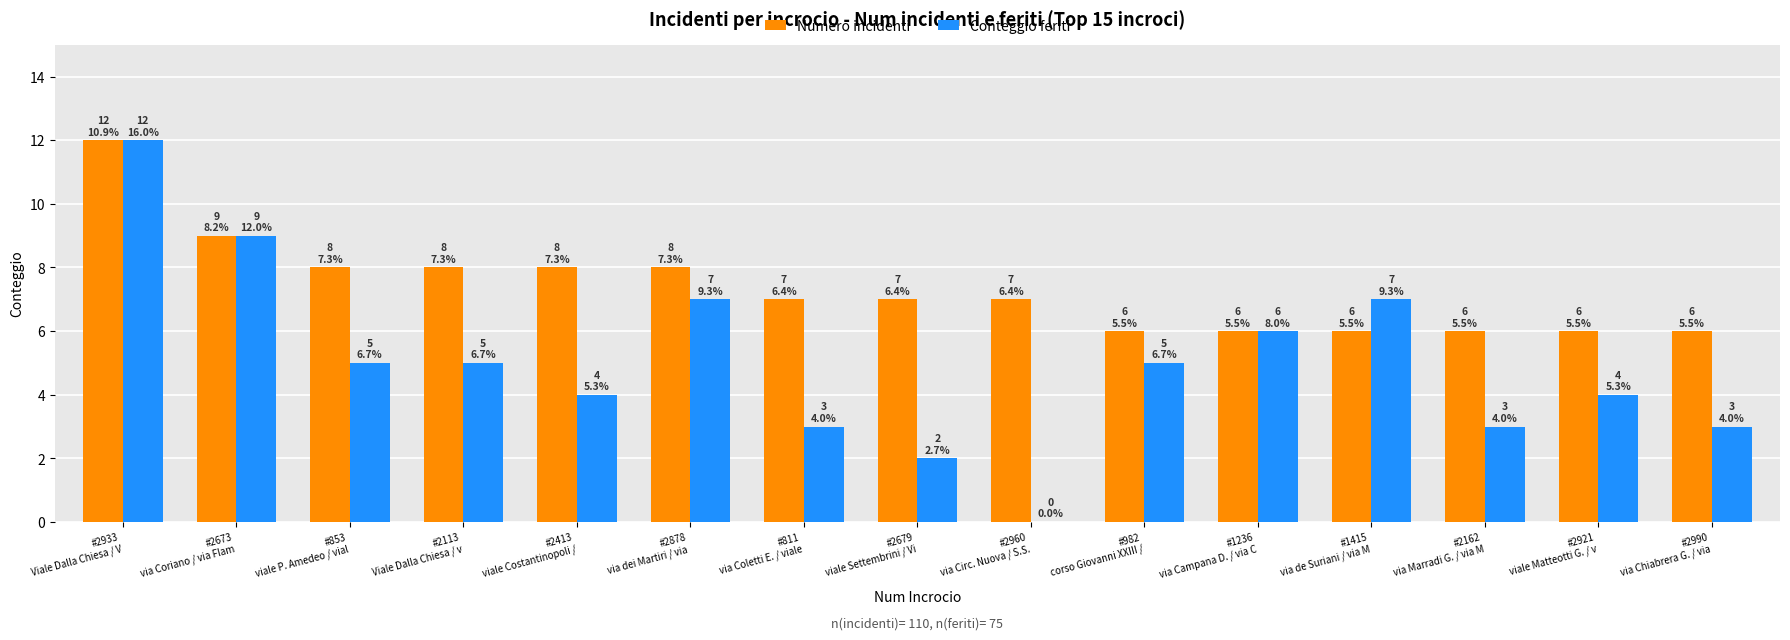

What is the sum of all Numero incidenti values?

110